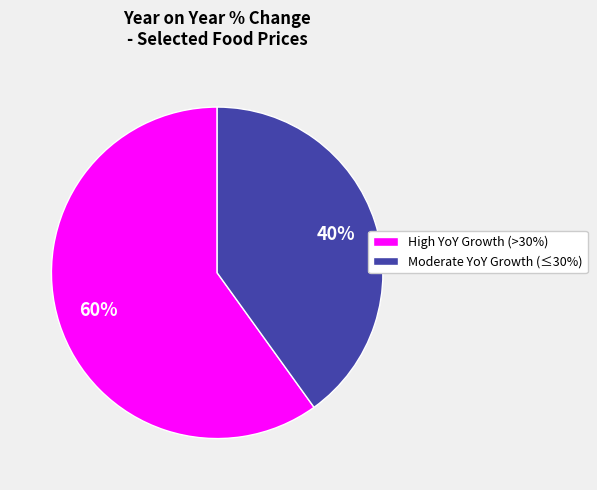

To the nearest percent, what portion does High YoY Growth (>30%) represent?

60%